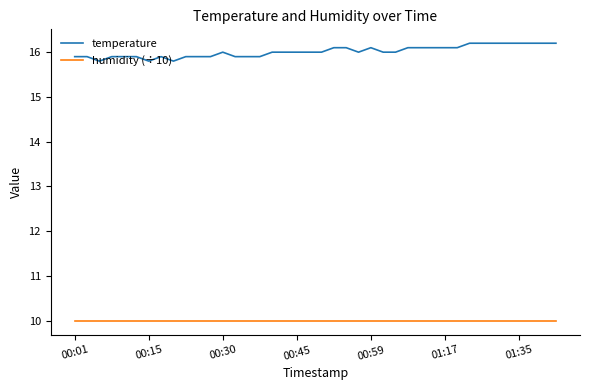

Which series has the widest spread of values?

temperature